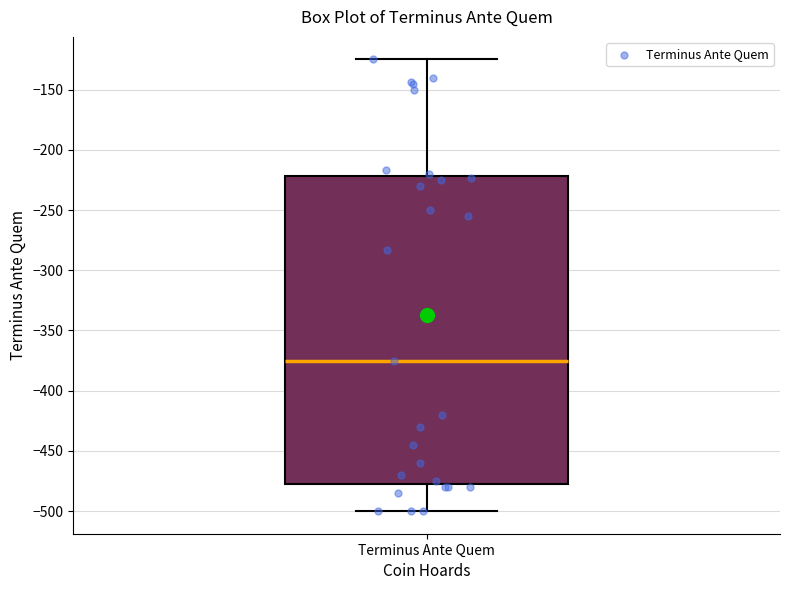

Transcribe this box plot: give where the median line is, the range the box spans, and where the two whiskers end, as read against the y-axis. The values are not printed on the chart, so give them approximately, as read against the axis.

median -375, box -475 to -220, whiskers -500 to -125